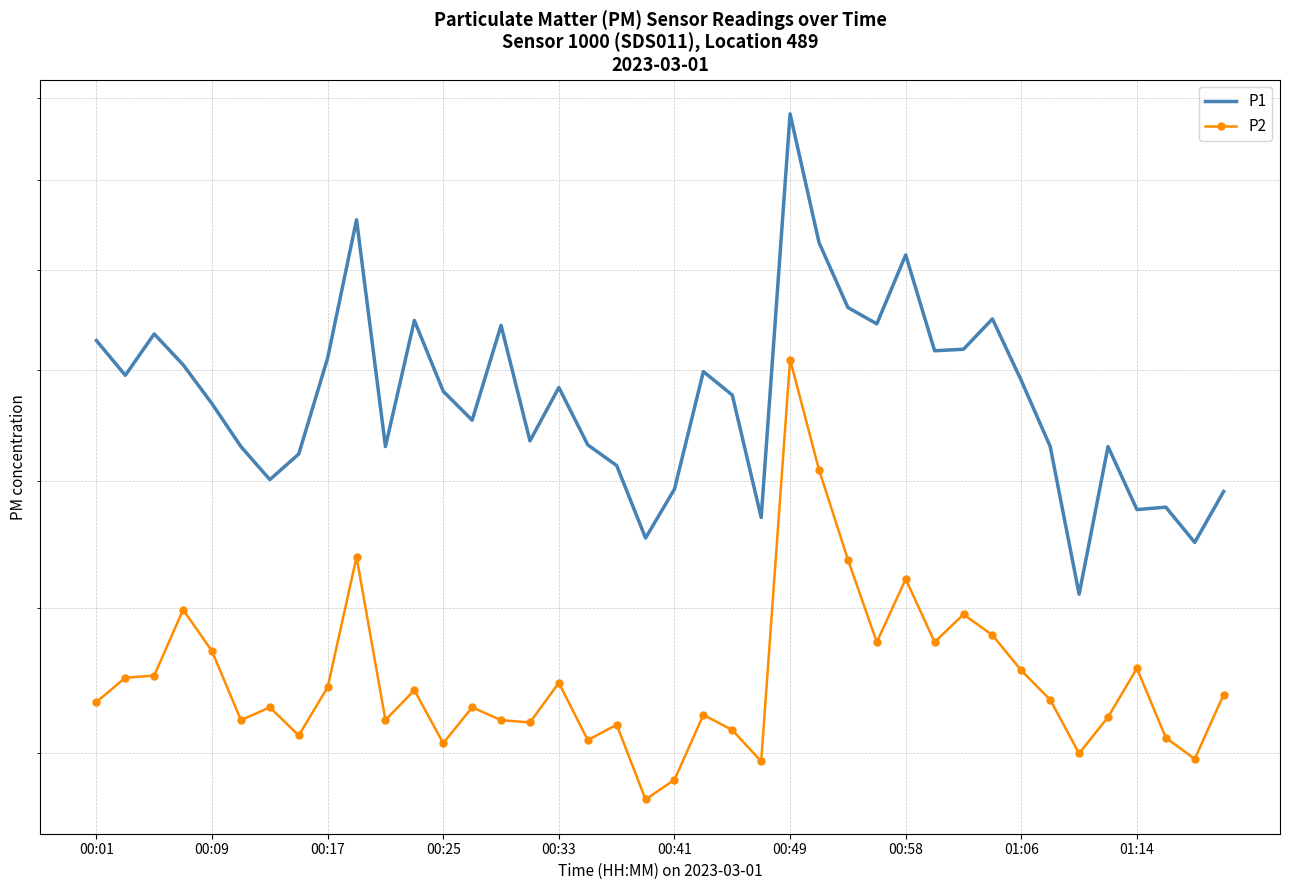

Is it true that P2 equals 12.3 at 22?

True